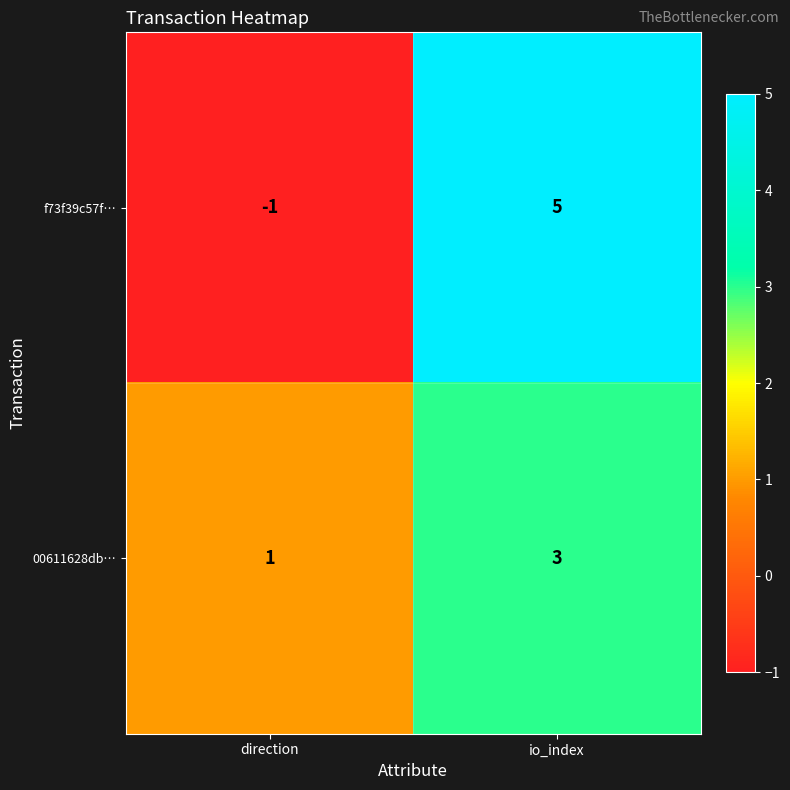

Reading left to right, list all the values displayed in this chart.

f73f39c57f…: -1	5
00611628db…: 1	3